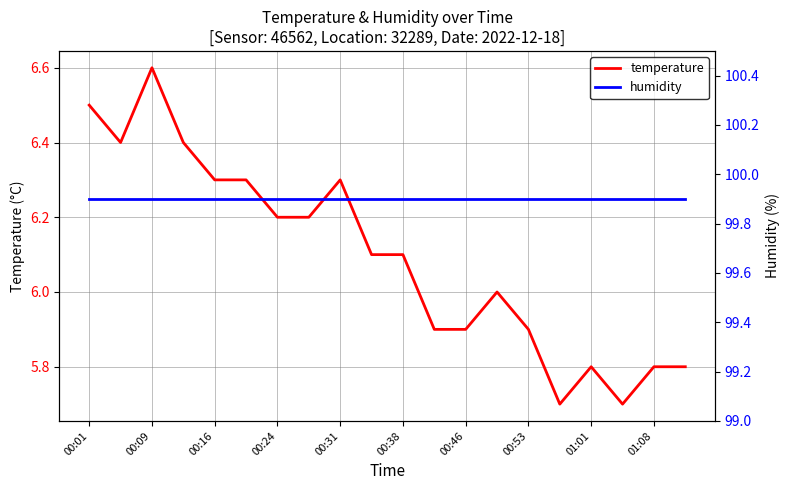

At which label does humidity reach its minimum?

00:01